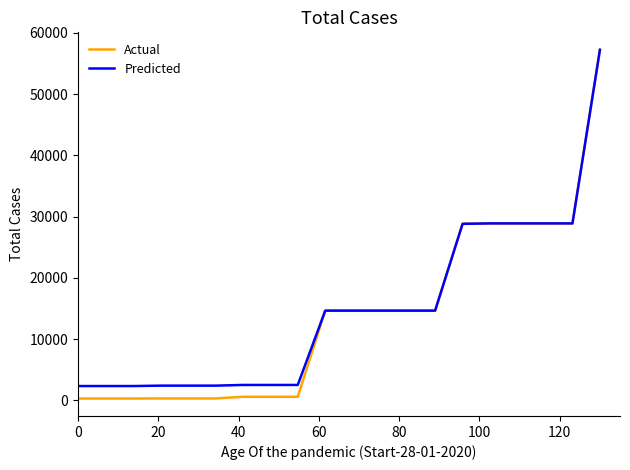

Which series has the largest range (max minus min)?

Actual